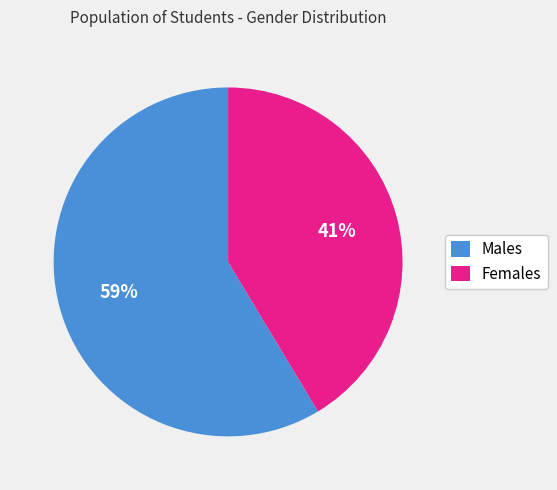

Which slice is the largest?

Males